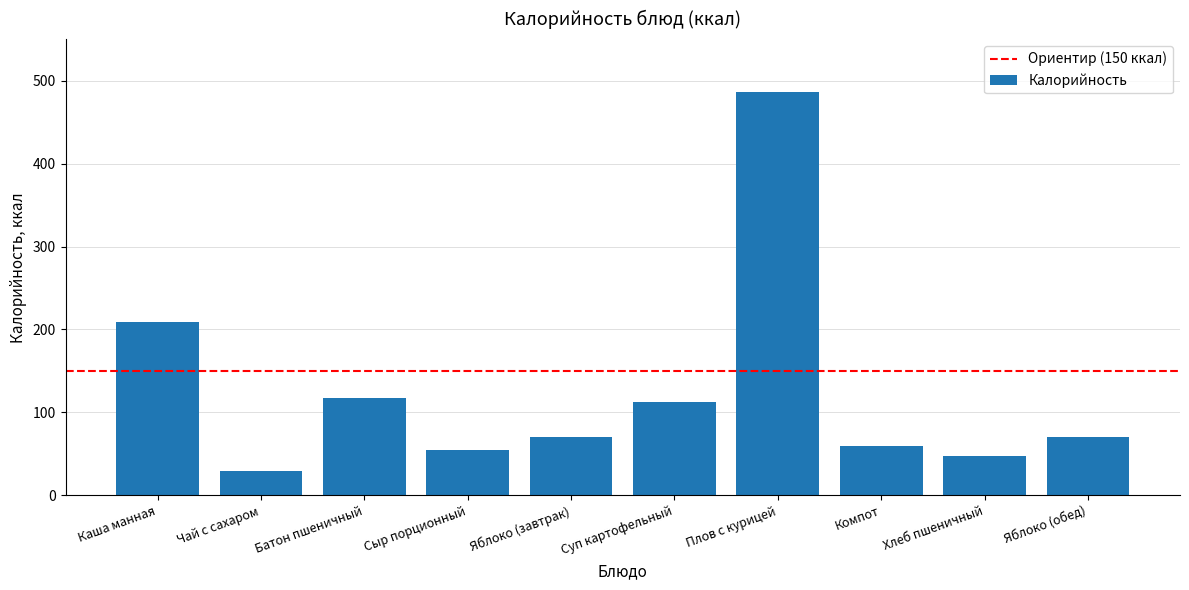

What is the change in value from Плов с курицей to Компот?

-427